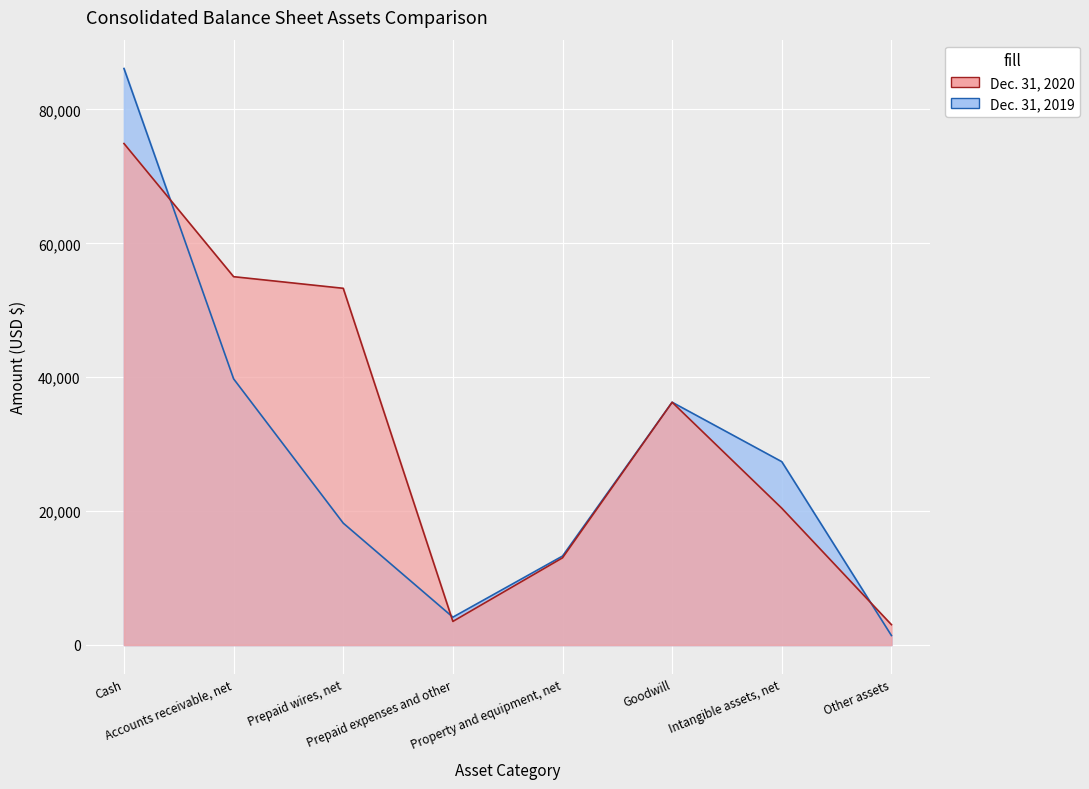

At which category is the sum across all series the highest?

Cash